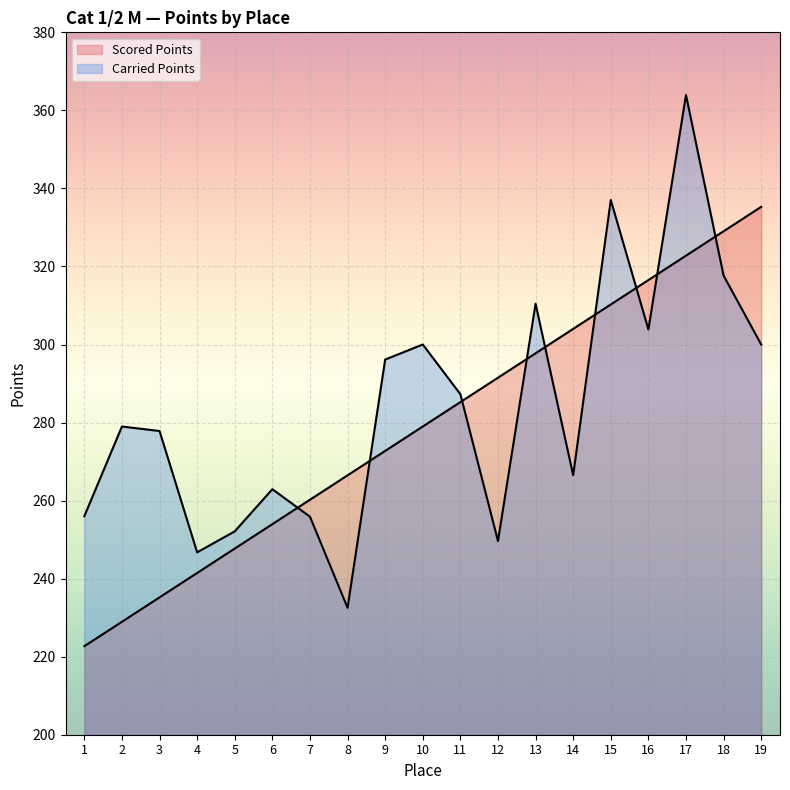

True or false: Scored Points and Carried Points cross at least once.

True